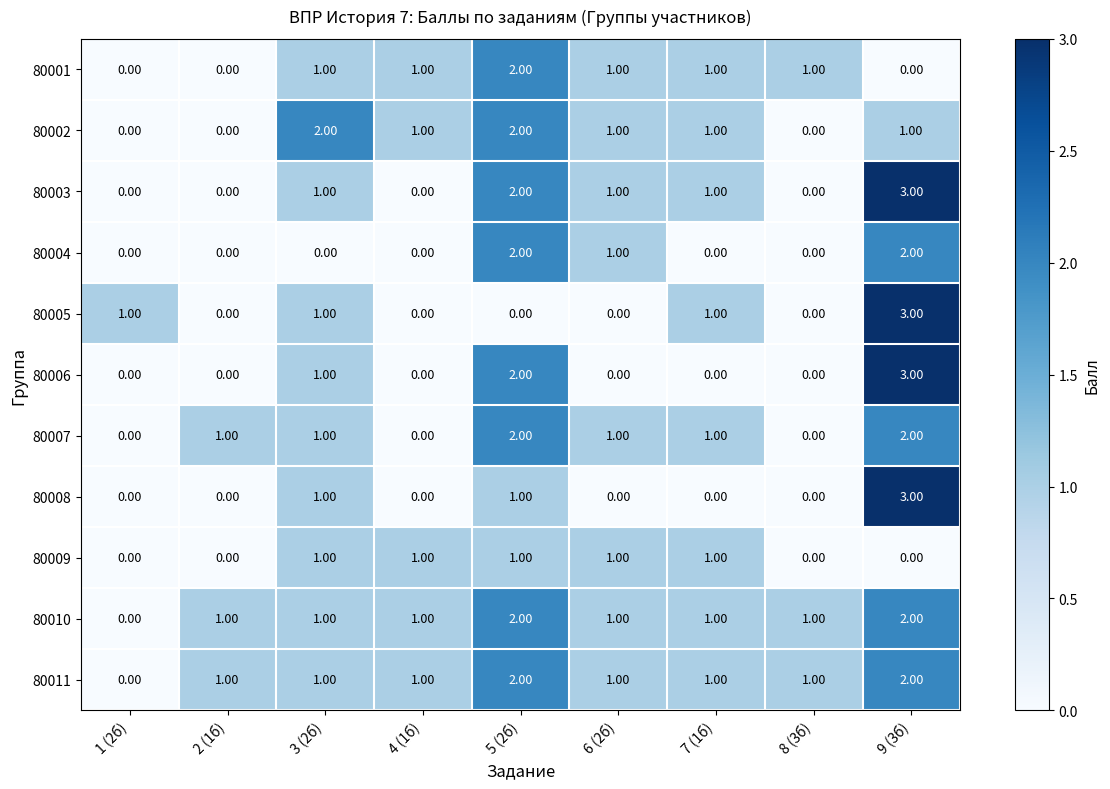

What is the sum of all 80006 values?

6